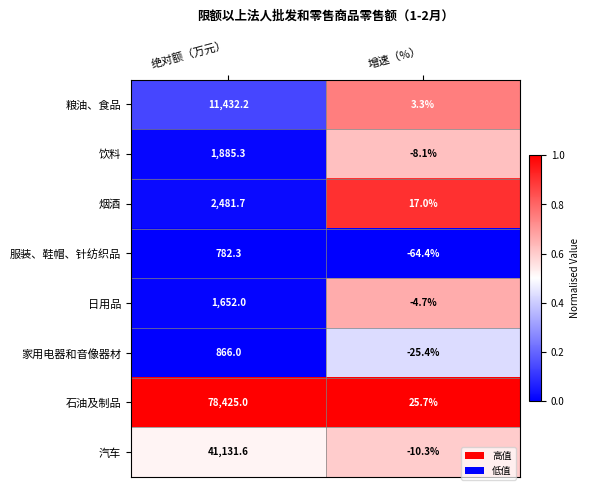

Reading left to right, extract all data points from this chart.

粮油、食品: 11432.2	3.3
饮料: 1885.3	-8.1
烟酒: 2481.7	17.0
服装、鞋帽、针纺织品: 782.3	-64.4
日用品: 1652.0	-4.7
家用电器和音像器材: 866.0	-25.4
石油及制品: 78425.0	25.7
汽车: 41131.6	-10.3